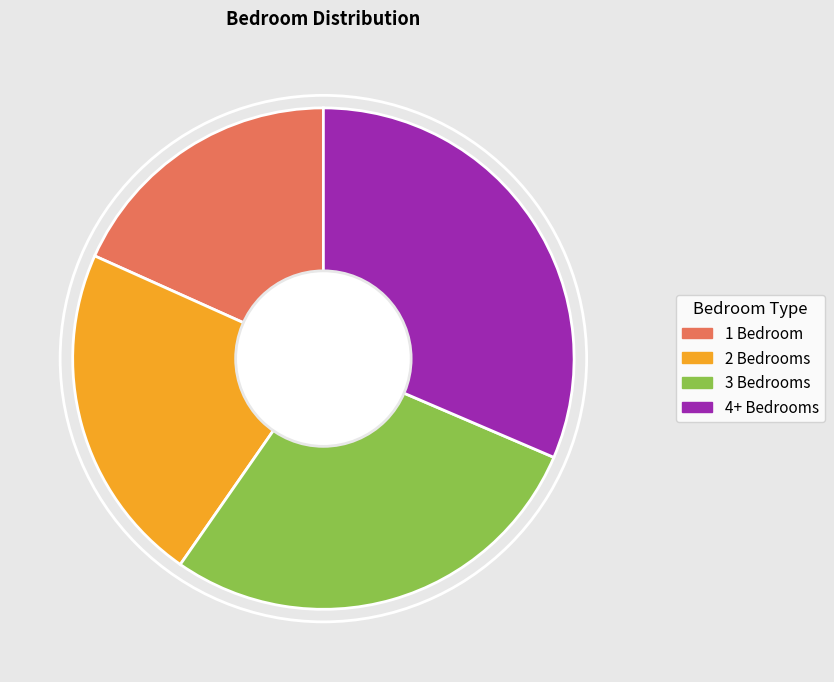

Rank the categories by value from highest to lowest.

4+ Bedrooms, 3 Bedrooms, 2 Bedrooms, 1 Bedroom